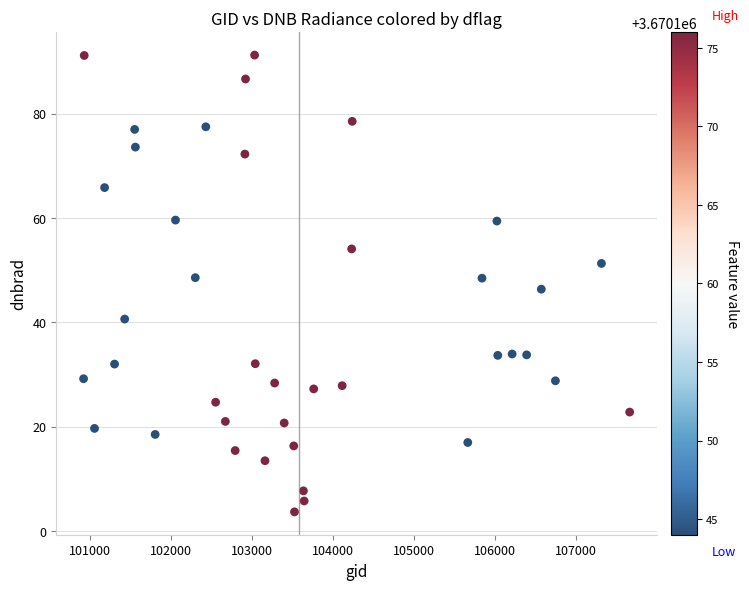

What is the range of Y values (max minus min)?

87.6